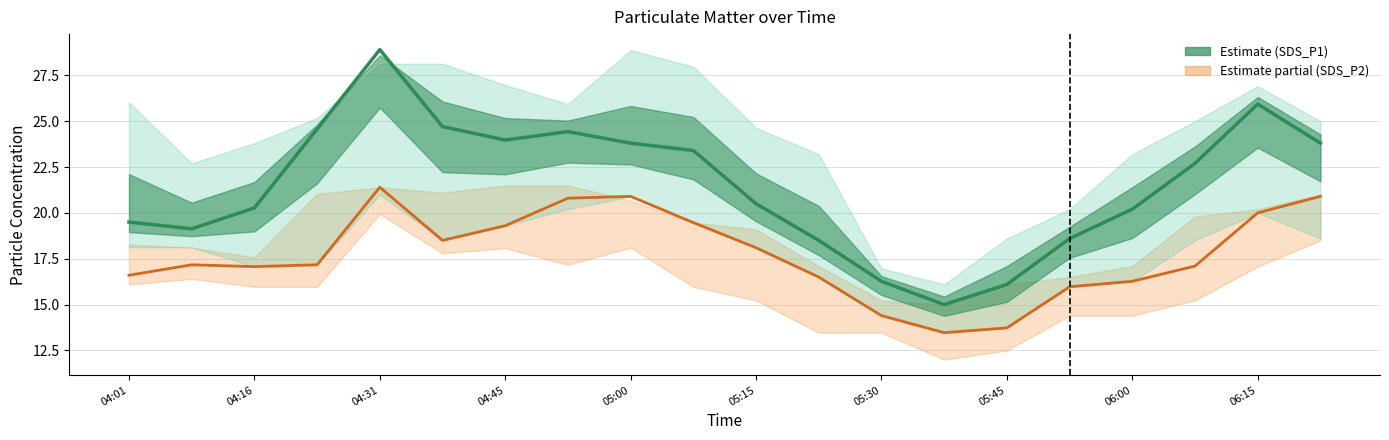

True or false: SDS_P1 has a value of 33.1 at 05:15.

False